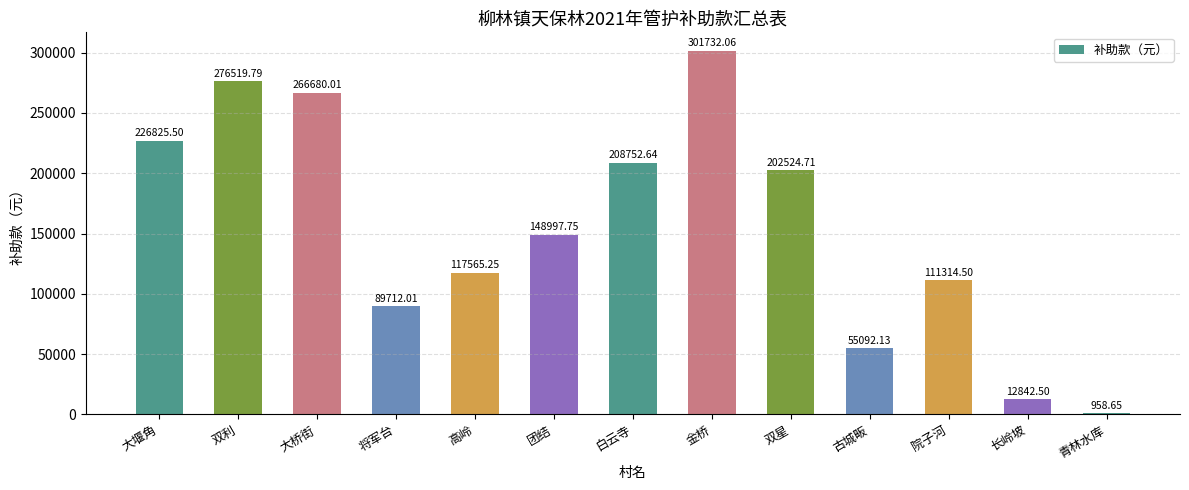

The chart shows a value of 266680.0 at 大桥街. True or false?

True